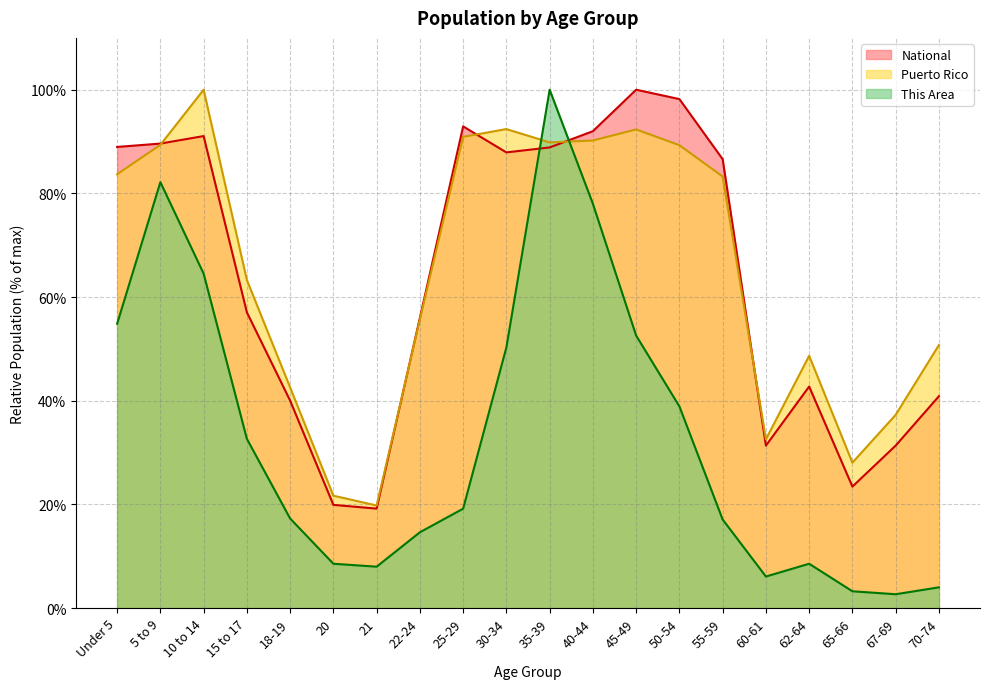

What is the difference between the maximum and minimum values in the This Area series?

97.3